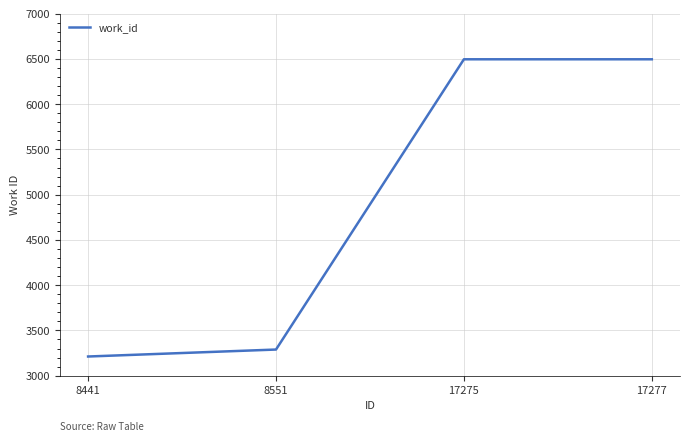

What is the maximum value shown in the chart?

6496